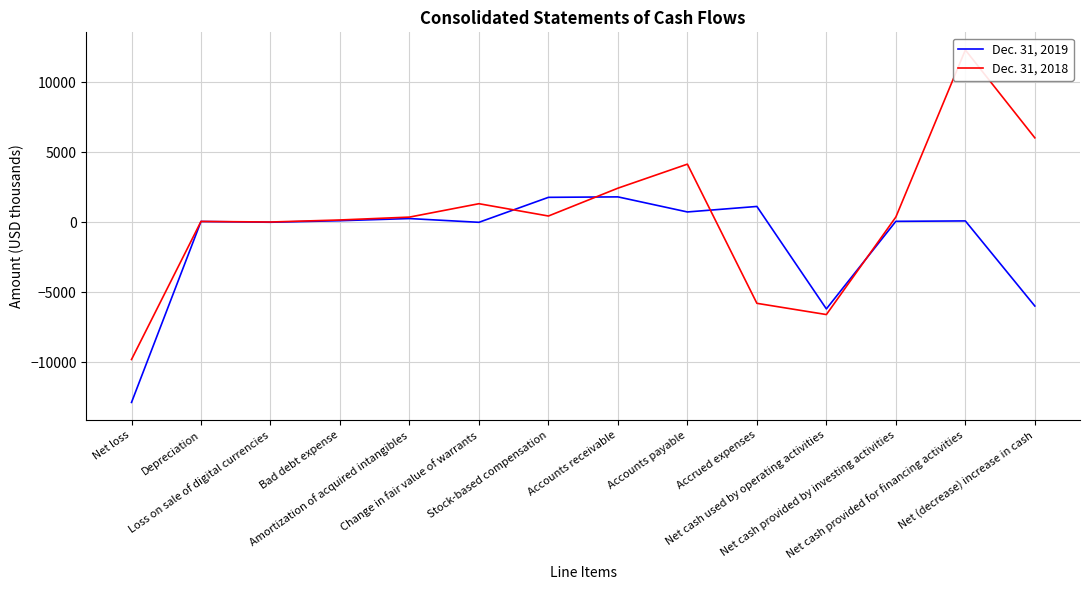

What is the difference between the Dec. 31, 2018 values at Accrued expenses and Net (decrease) increase in cash?

11825